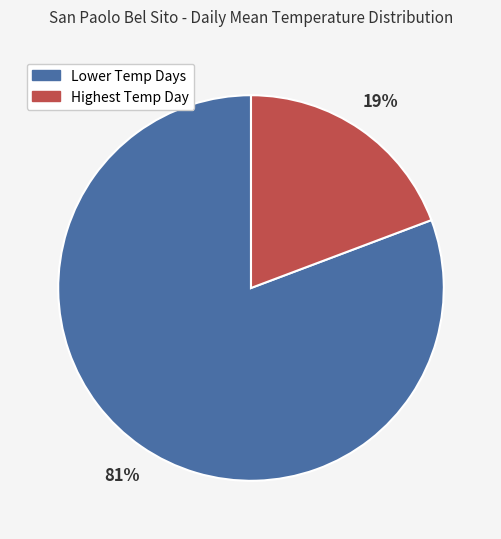

To the nearest percent, what is the average slice percentage?

50%